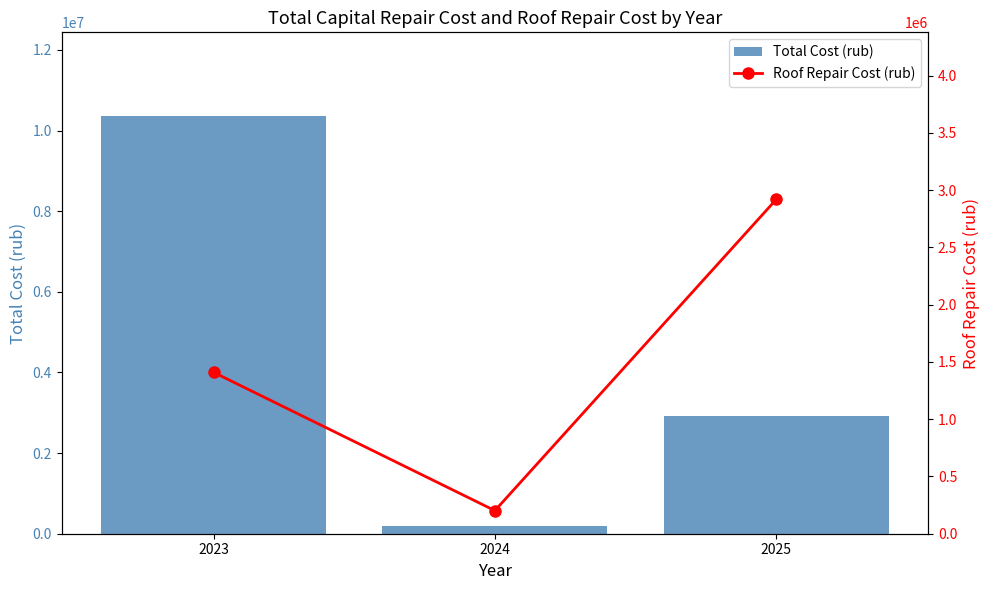

Where does the Total Cost (rub) series first go above 2918330?

2023